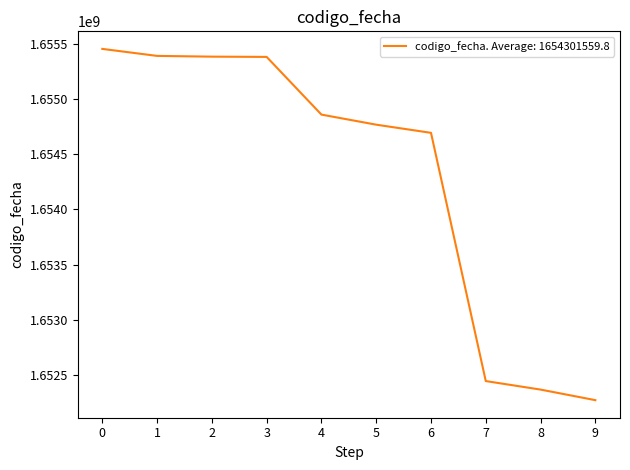

Is it true that the value at 4 is 1654858985?

True